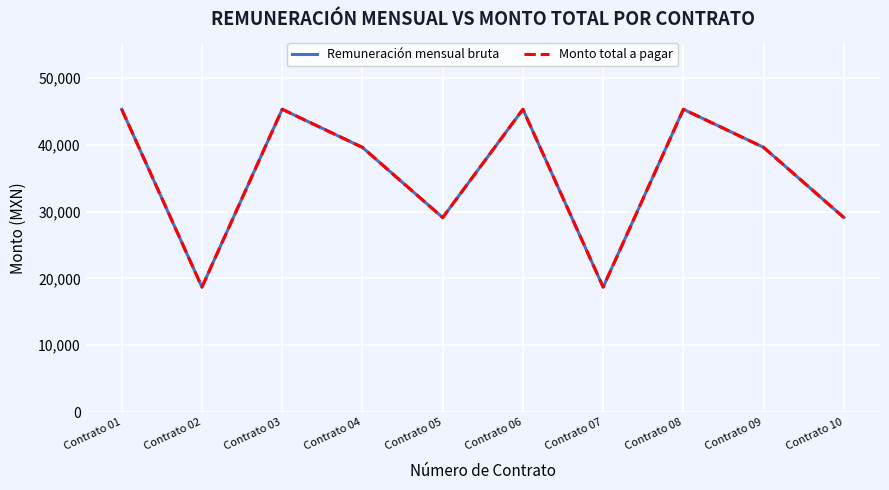

At which category does Monto total a pagar reach its first local valley?

Contrato 02